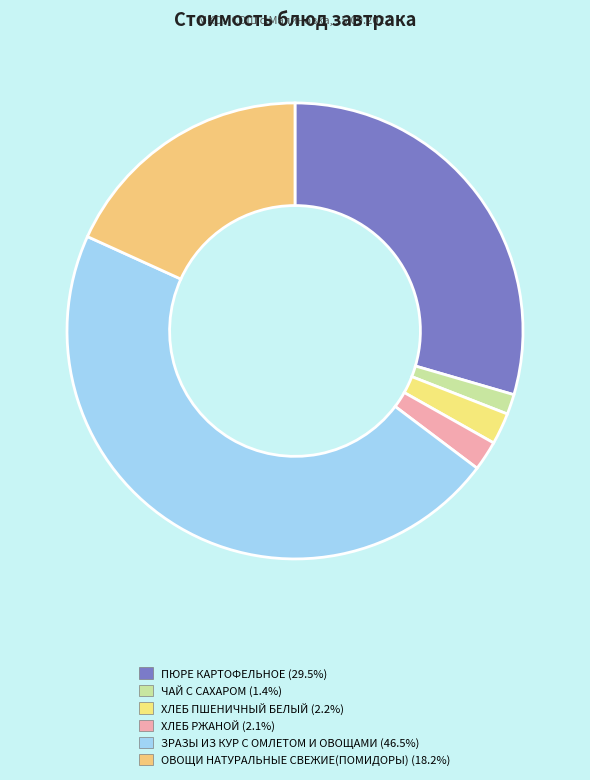

How many segments does this pie chart have?

6